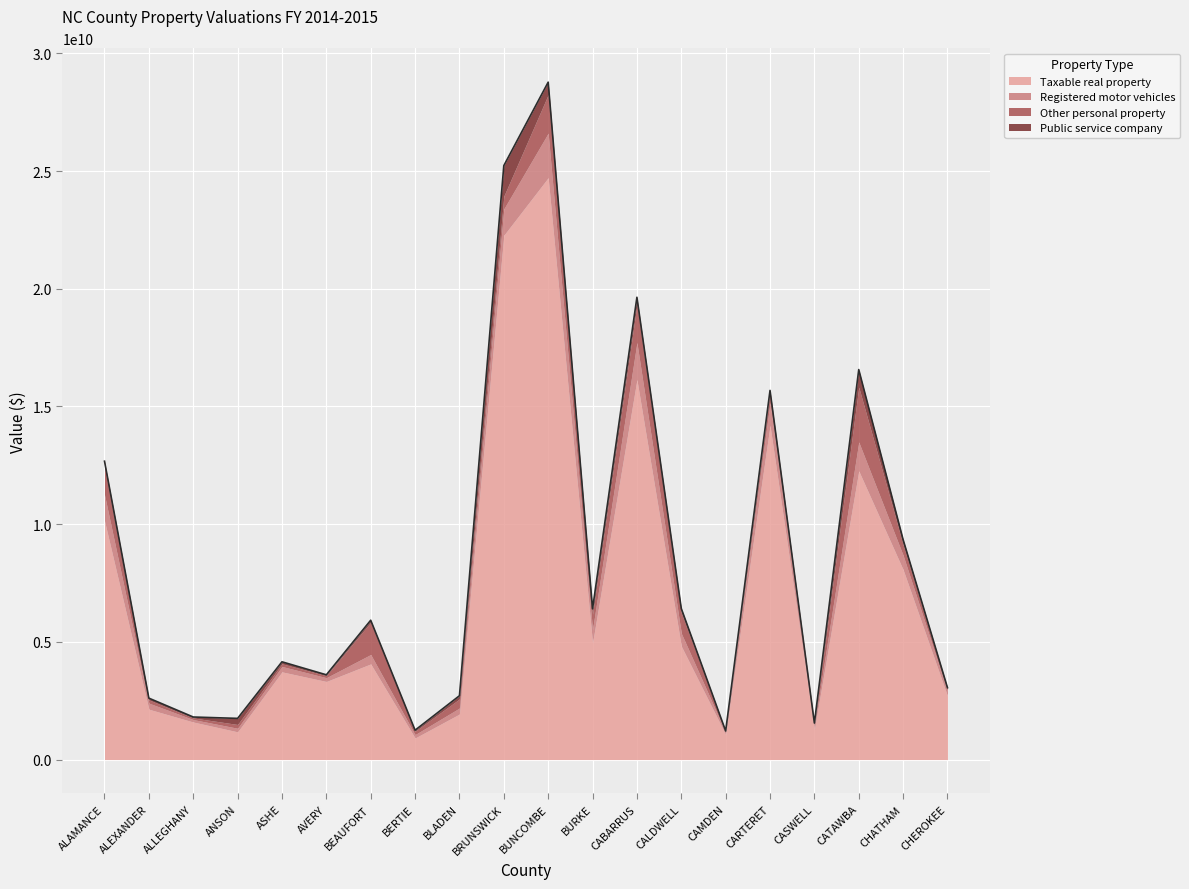

How many values in the Other personal property series exceed 398241707?

9